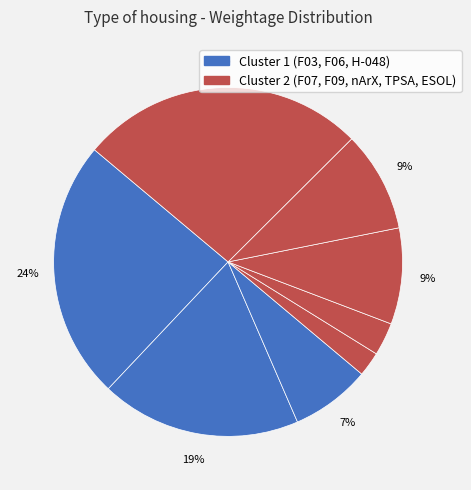

How many segments does this pie chart have?

8